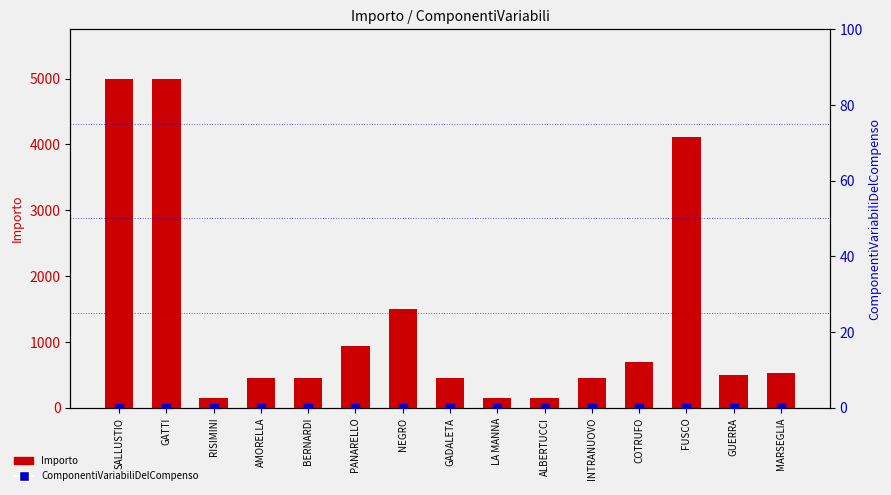

Which series reaches the maximum Y coordinate?

Importo